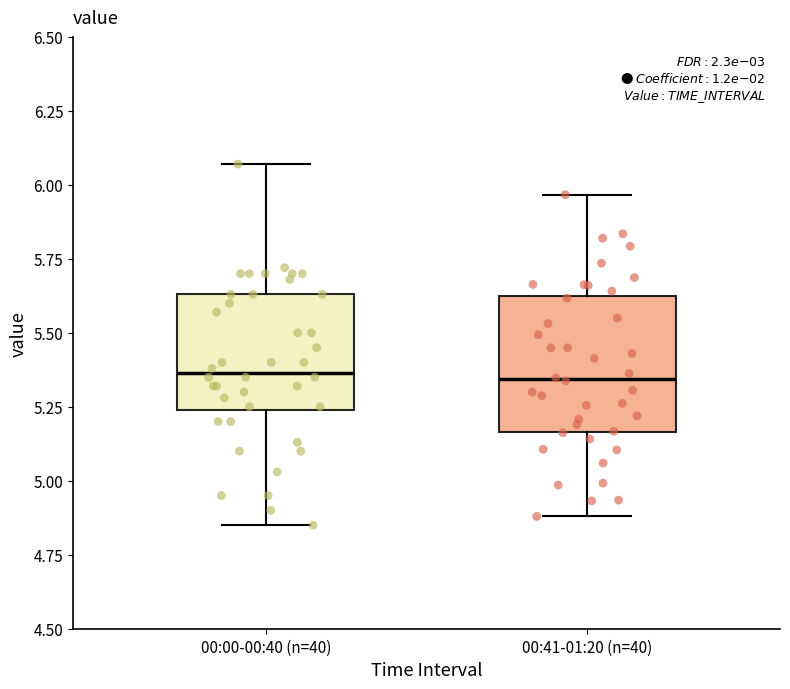

Which box is the tallest, from its lower edge to its upper edge?

00:41-01:20 (n=40)